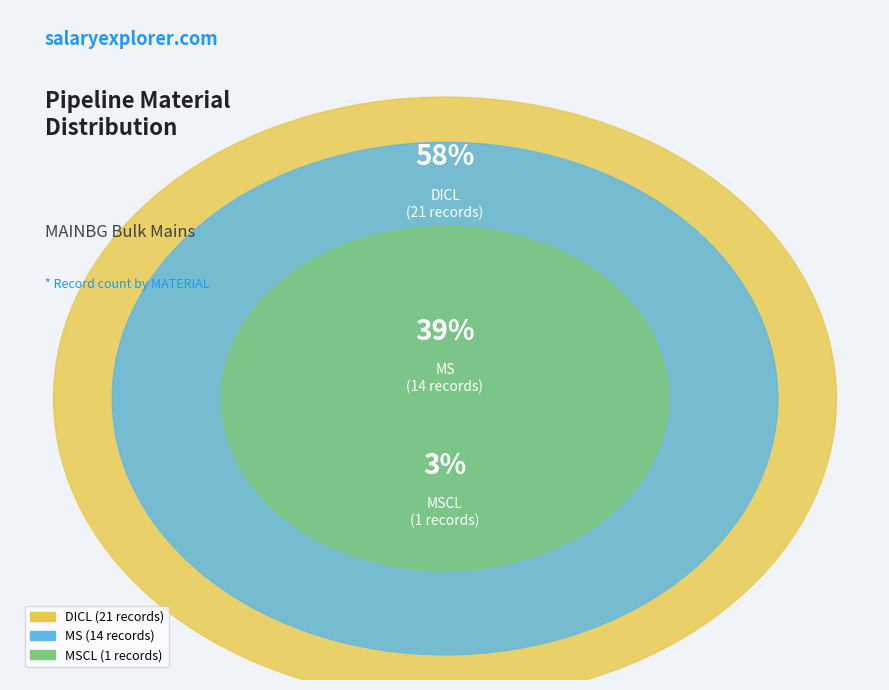

Count the number of slices in the pie.

3